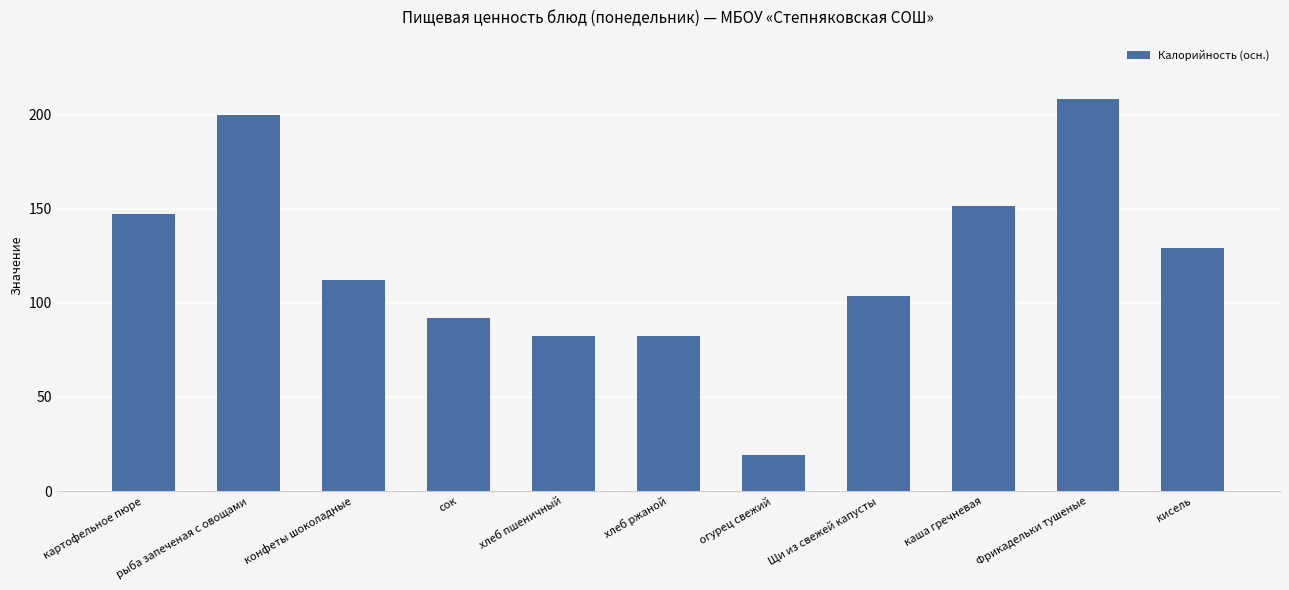

Which label corresponds to the smallest value in the chart?

огурец свежий